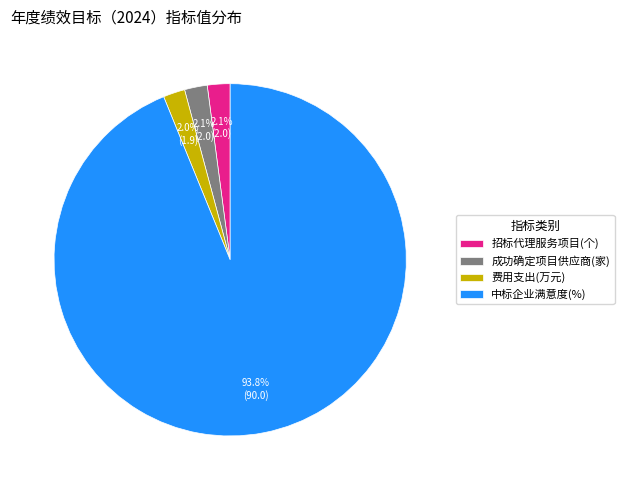

Does 中标企业满意度(%) represent more than half of the total?

Yes